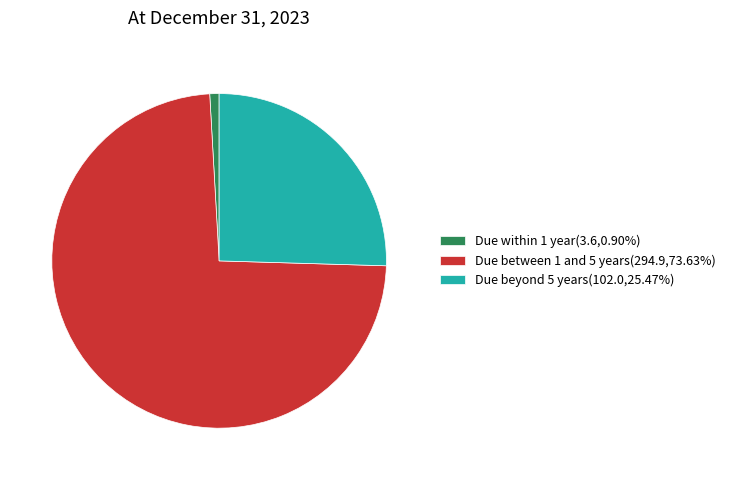

Is there any slice that represents more than half of the pie?

Yes